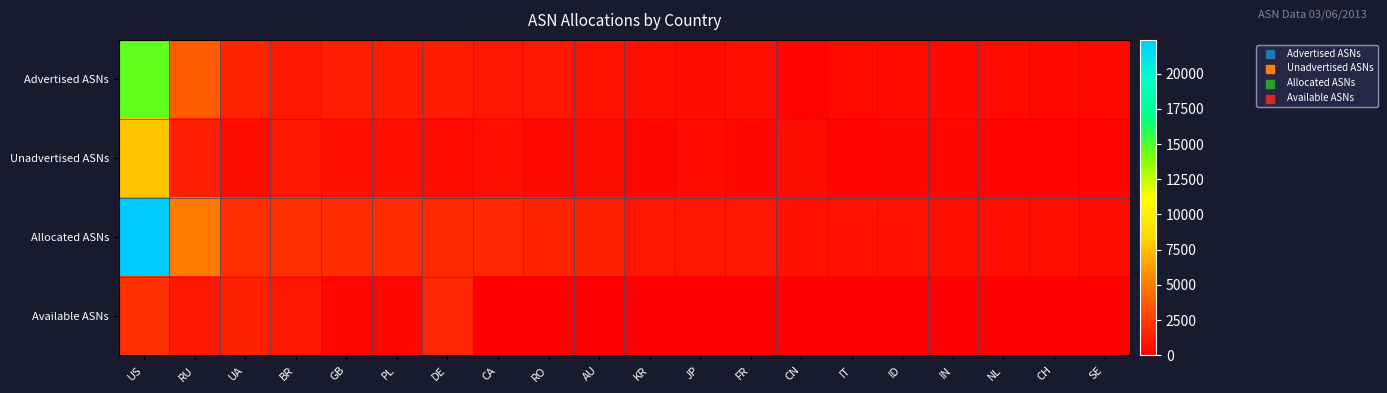

Which label corresponds to the largest value in the chart?

US